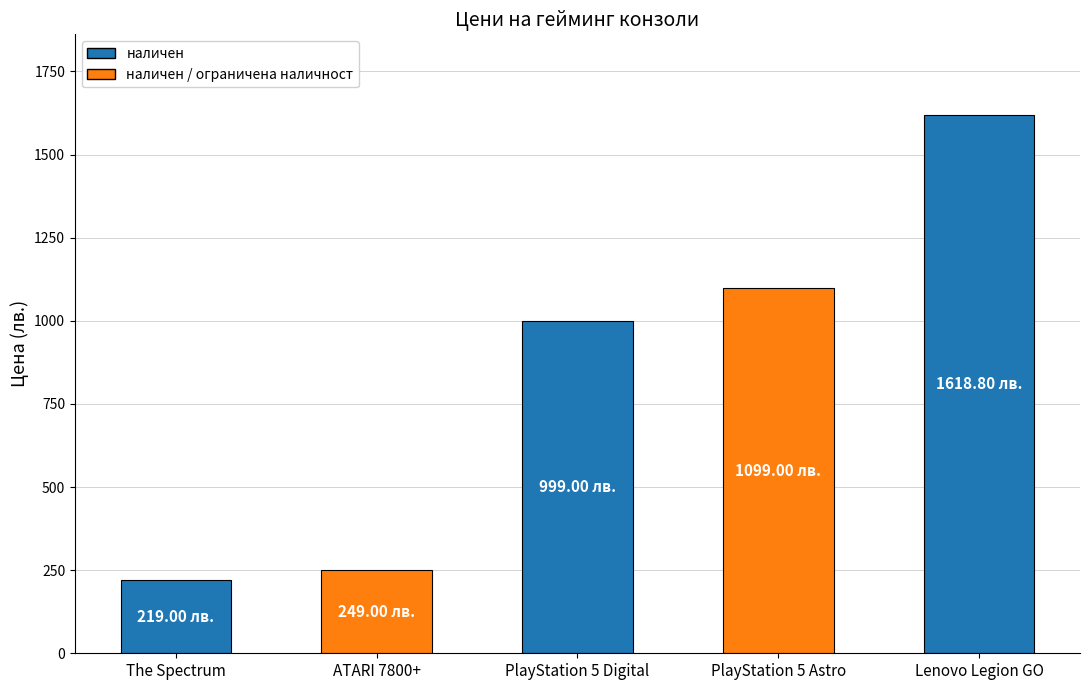

What is the greatest value displayed?

1618.8